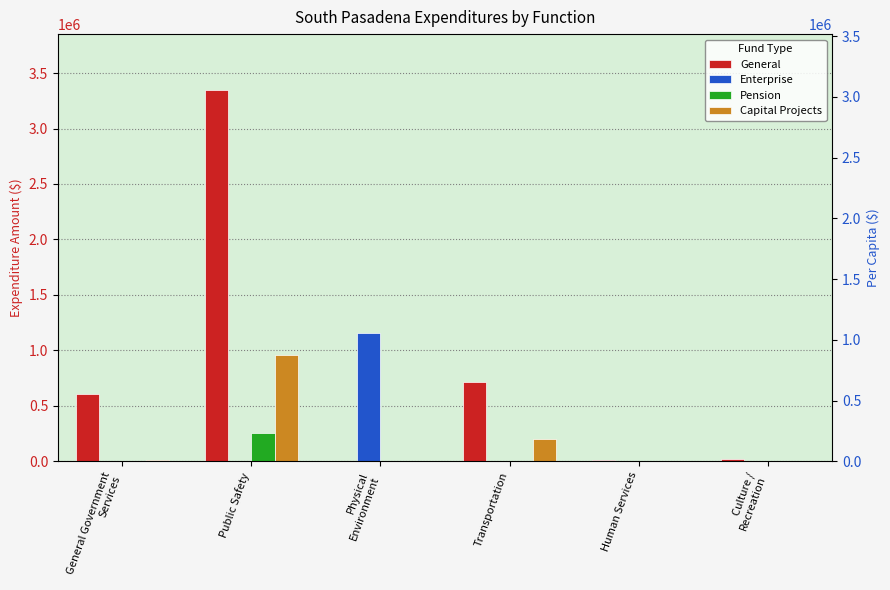

At how many categories does at least one series exceed 1722846?

1